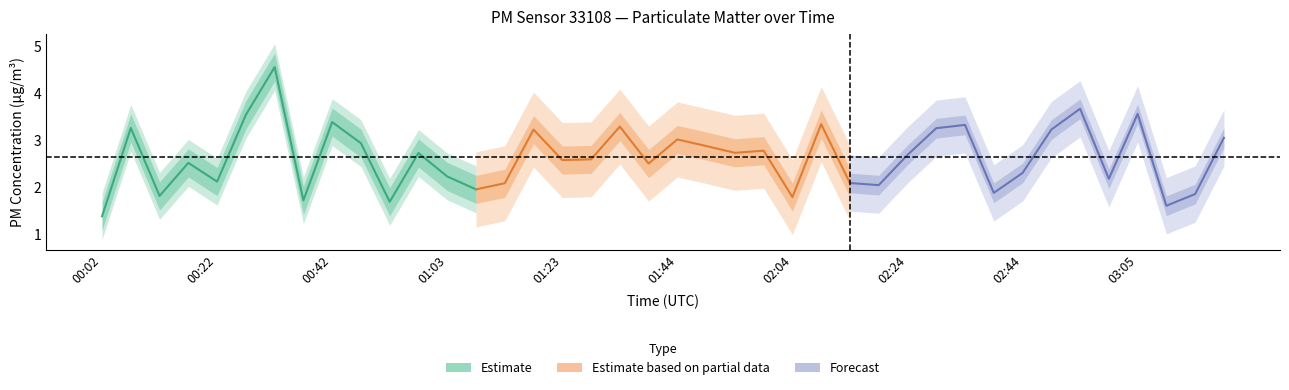

What is the spread (max minus min) of values at 02:50?

2.7